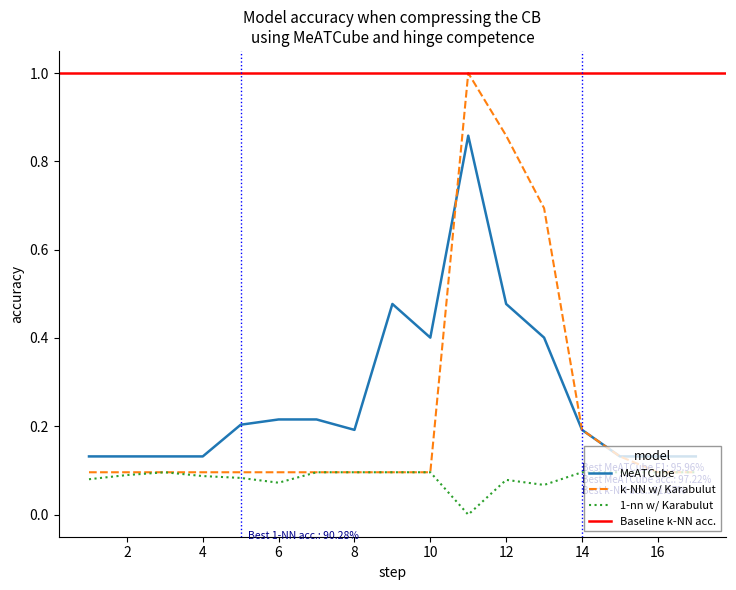

Does the chart have visible grid lines?

No